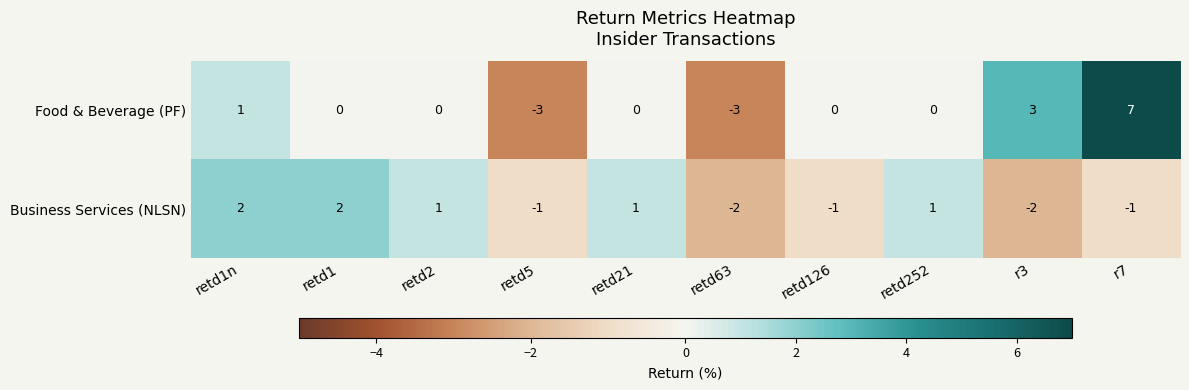

Count the number of data series in this chart.

2